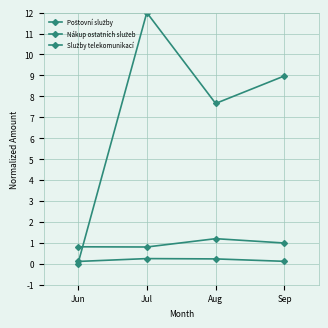

Count the number of data series in this chart.

3